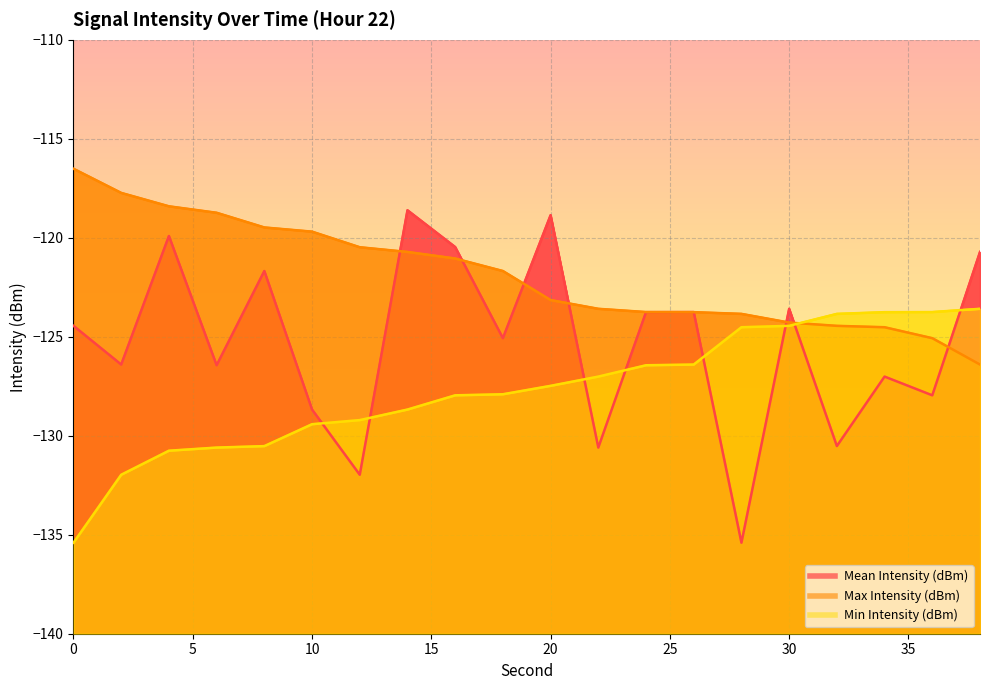

Read the Min Intensity (dBm) value at 10.

-129.4